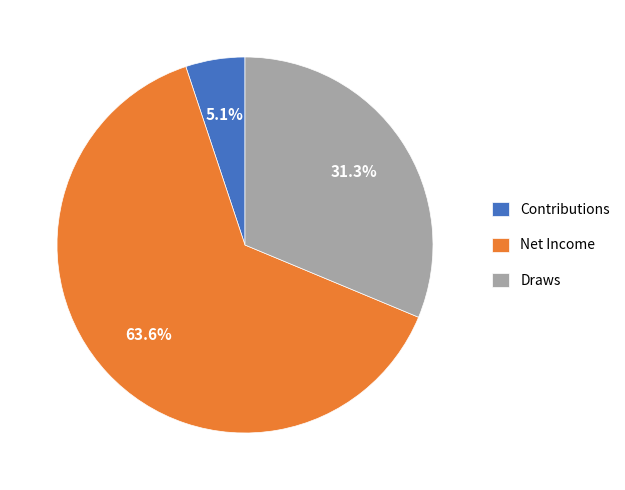

What is the ratio of the value at Draws to the value at Net Income?

0.5